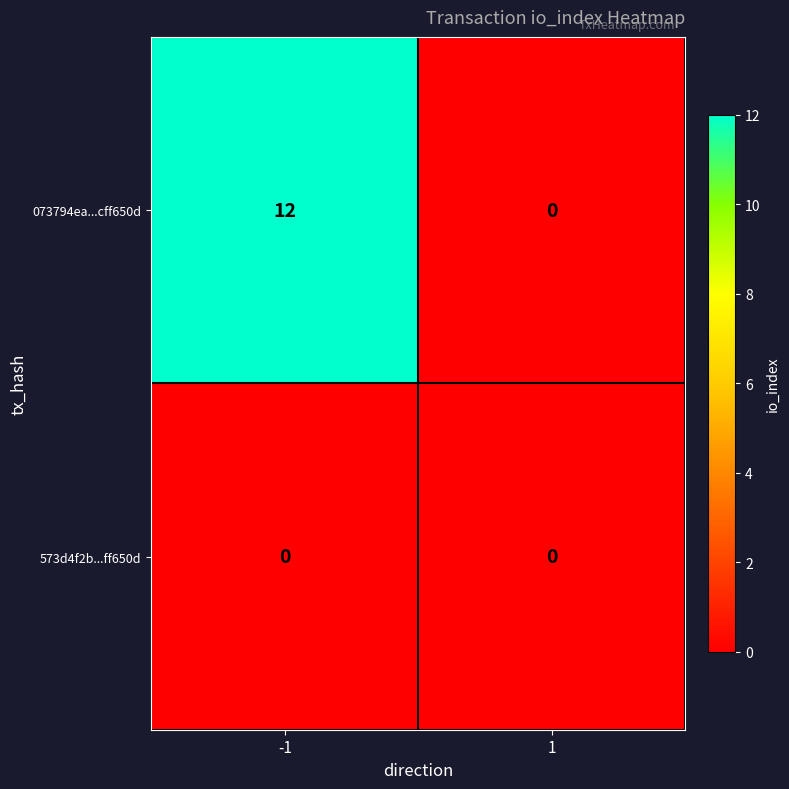

Which series changed the most between -1 and 1?

073794ea...cff650d